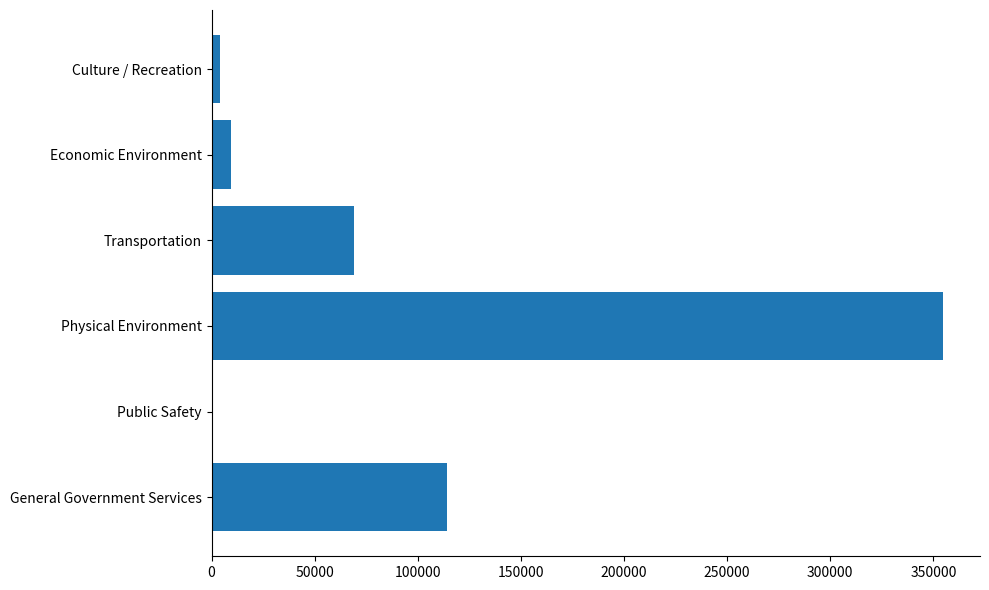

Between General Government Services and Transportation, which is larger?

General Government Services